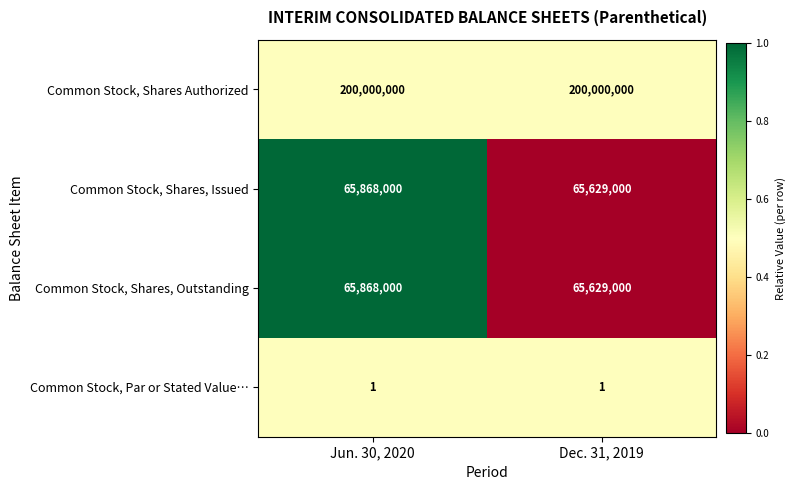

How many categories are shown in the chart?

2